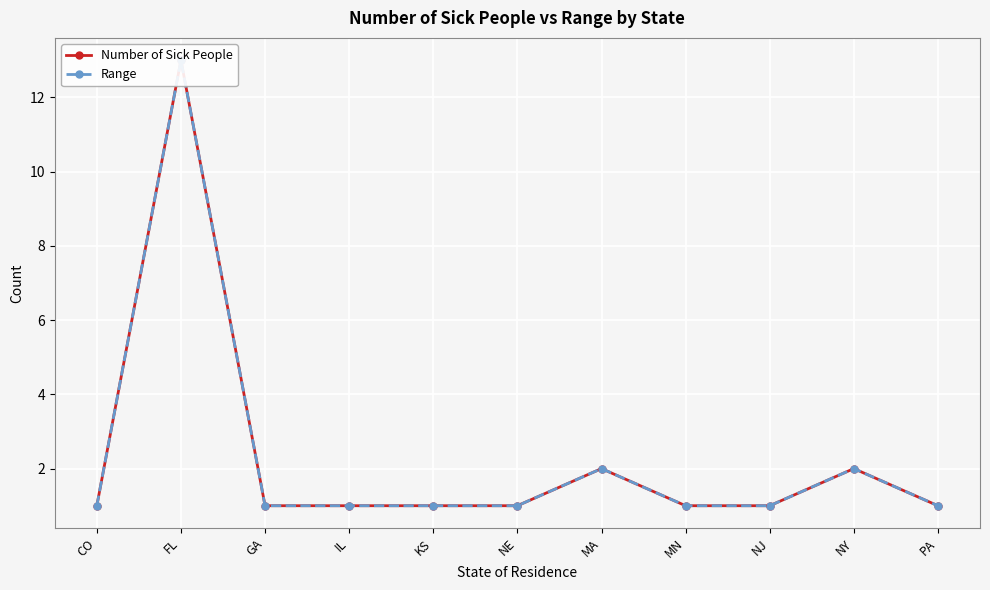

True or false: Range and Number of Sick People intersect in this chart.

False